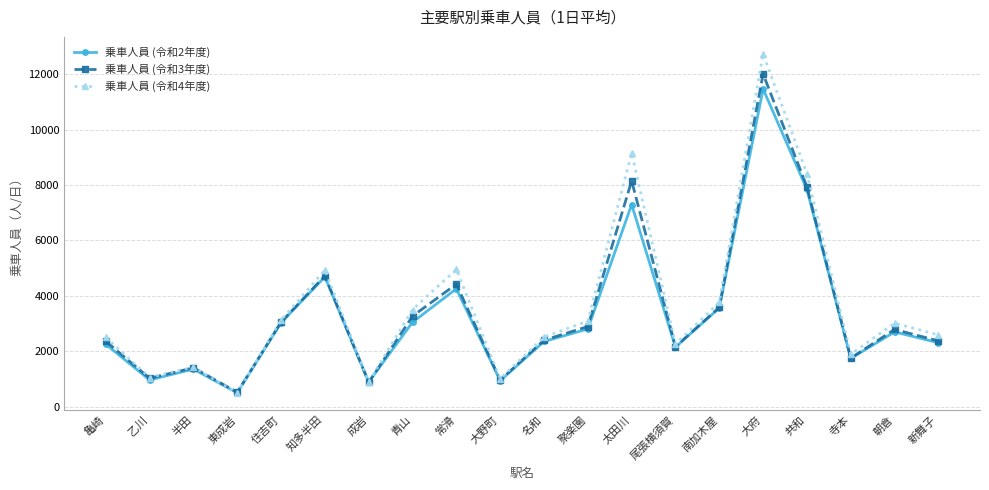

What is the minimum value for 乗車人員 (令和2年度)?

498